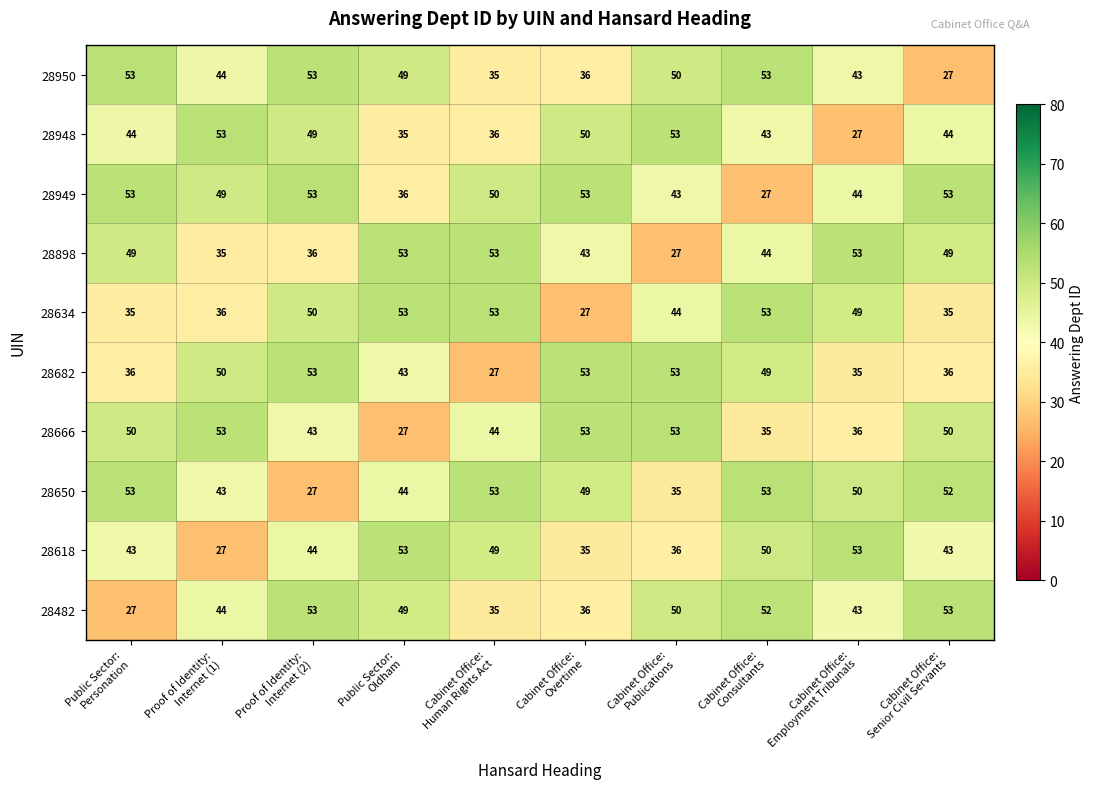

Between Proof of Identity:
Internet (1) and Cabinet Office:
Overtime, which series saw the biggest shift?

28634